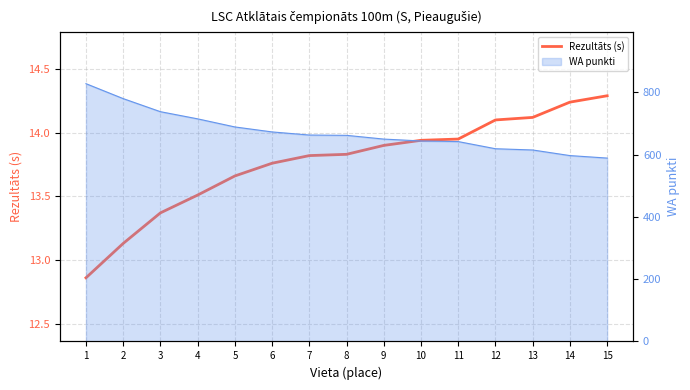

What is the minimum value shown in the chart?

12.9